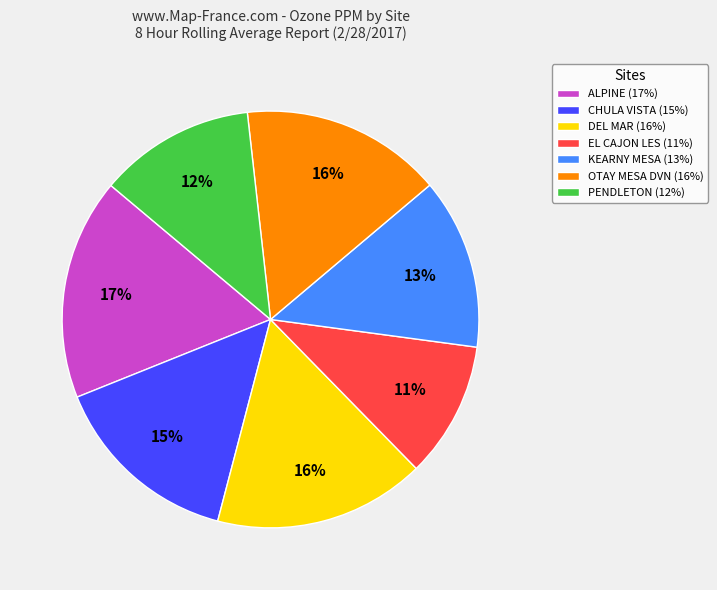

Which slice is the smallest?

EL CAJON LES